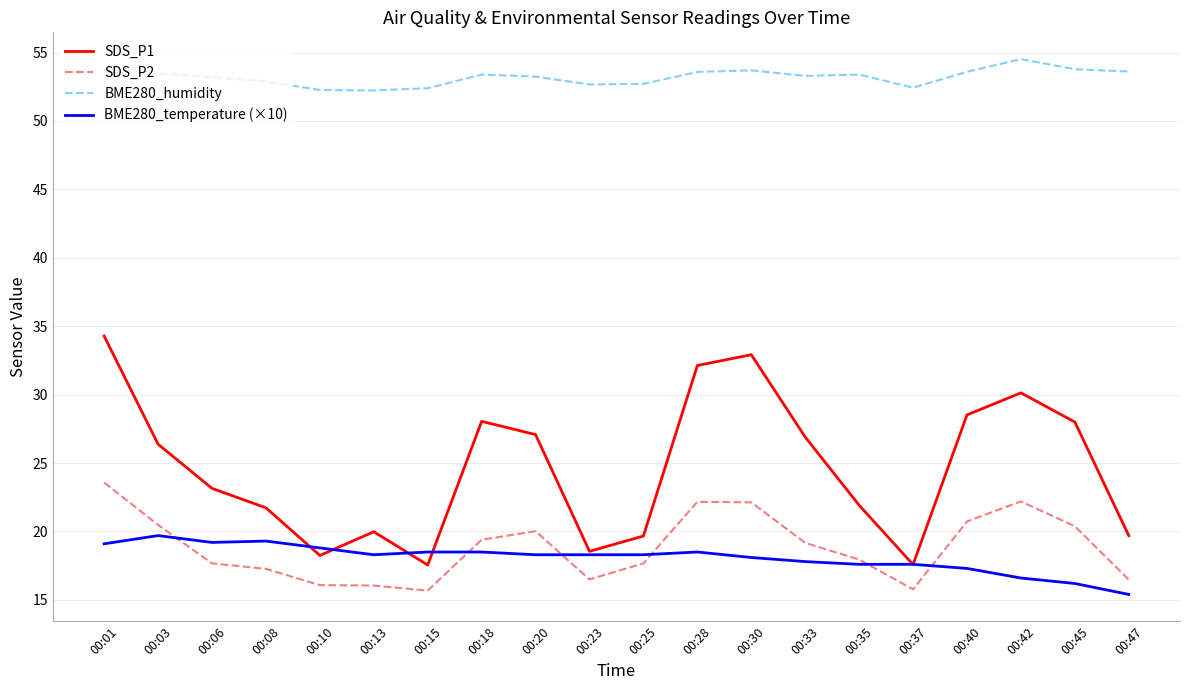

What is the maximum value for BME280_temperature (×10)?

19.7